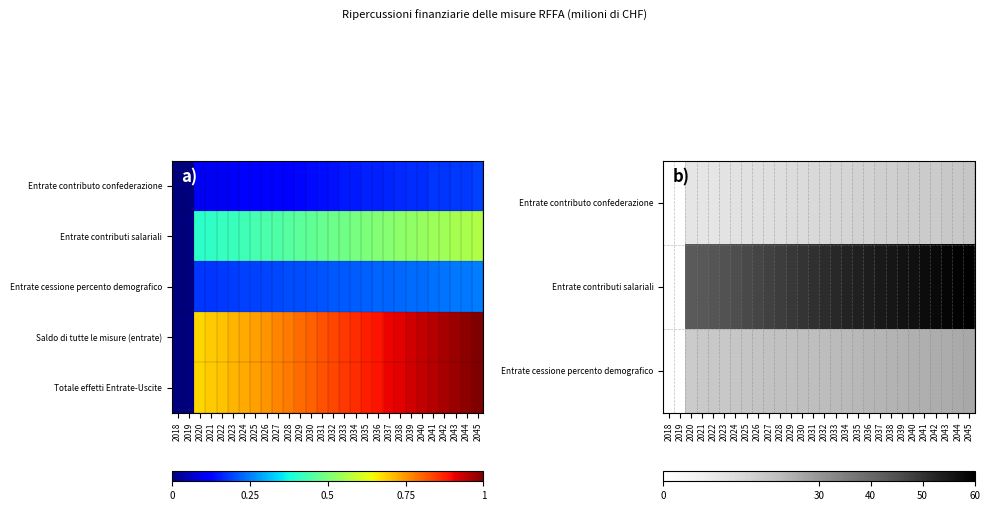

What is the spread (max minus min) of values at 2040?

55.8